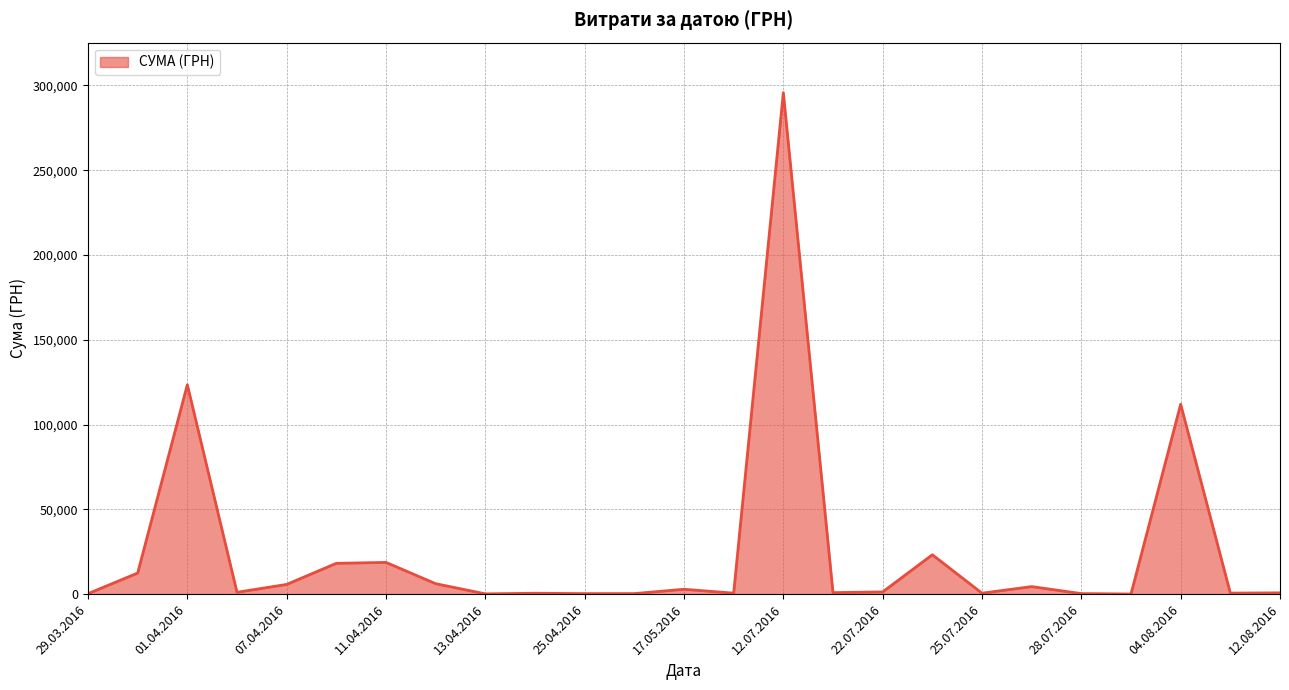

What is the difference between the maximum and minimum values?

295540.8